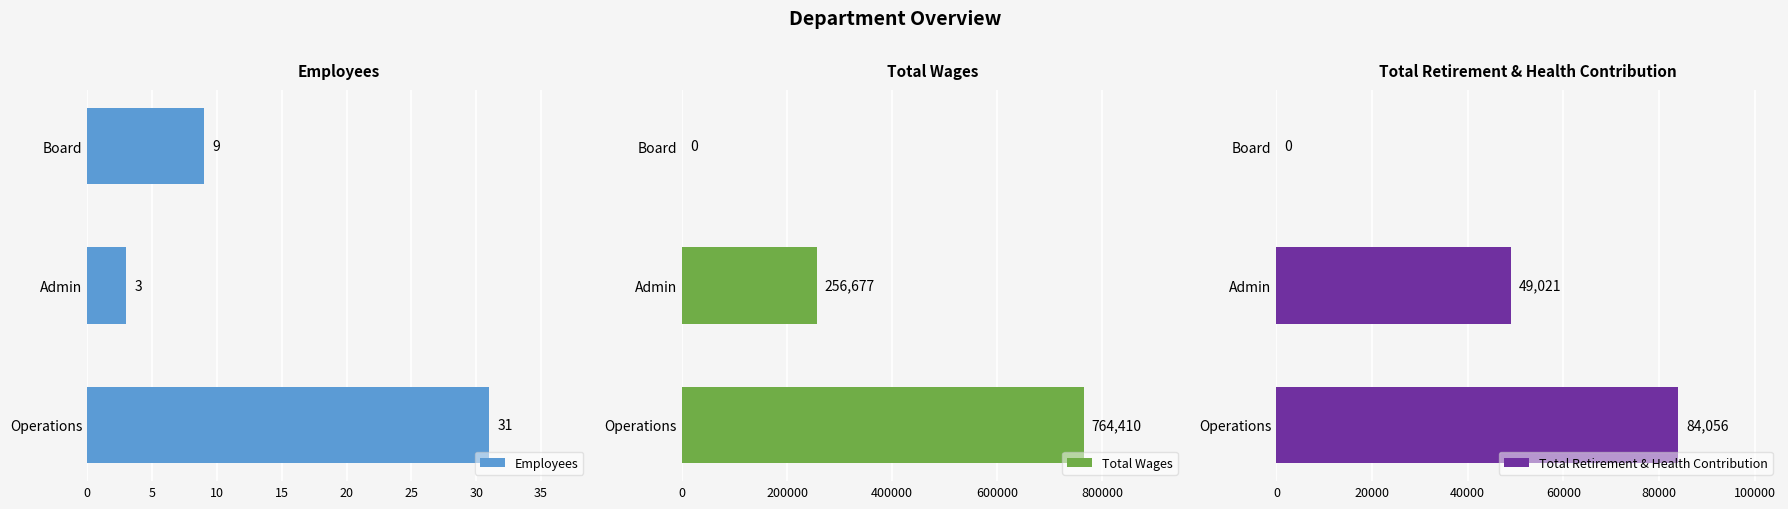

List the series in order of their peak value, highest first.

Total Wages, Total Retirement & Health Contribution, Employees